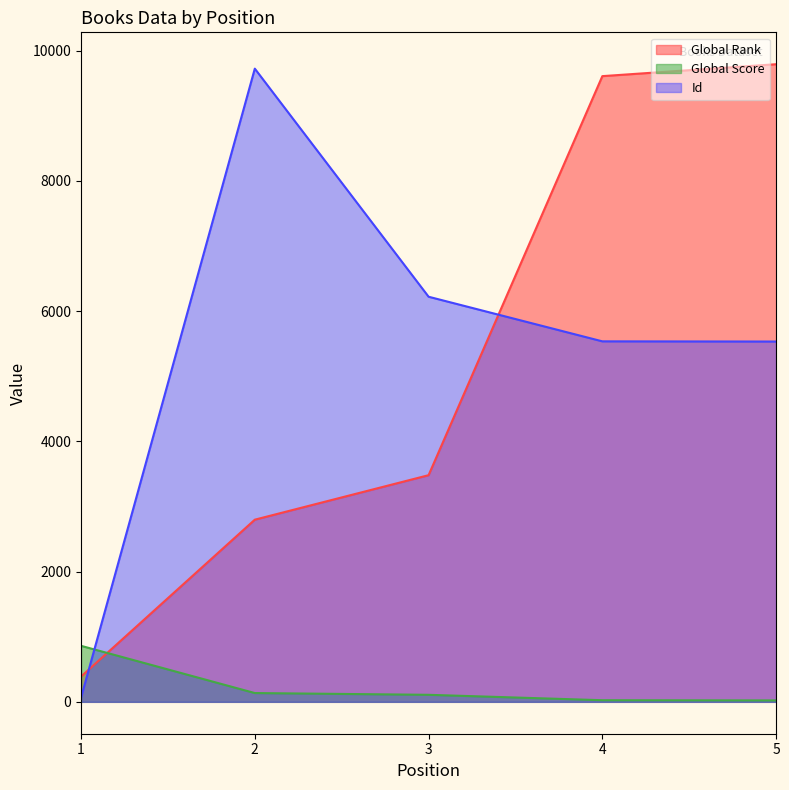

At which category is the sum across all series the highest?

5